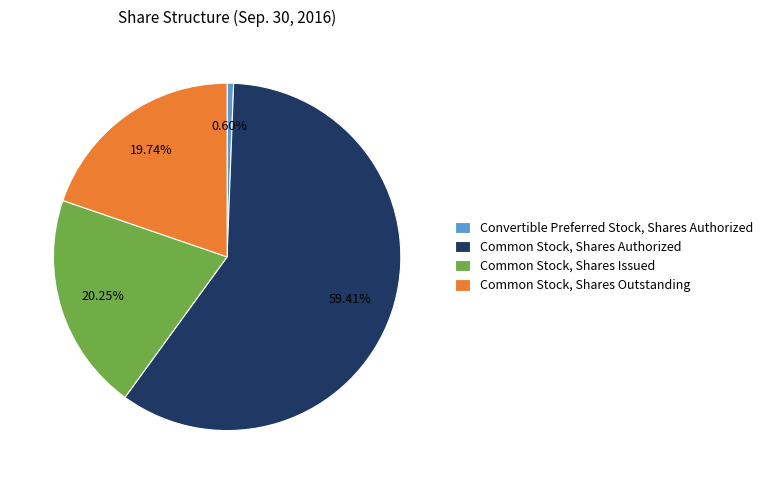

True or false: Common Stock, Shares Authorized accounts for 59% of the total.

True